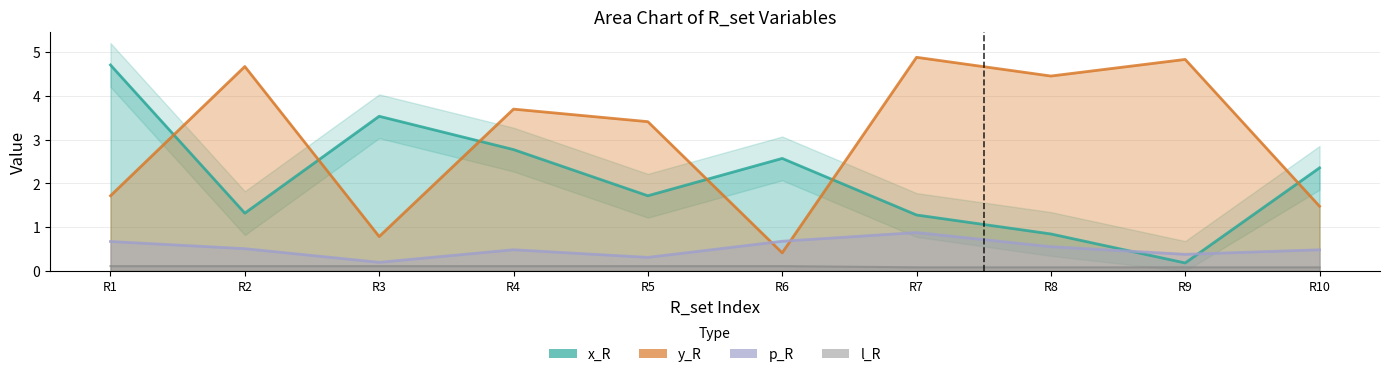

How many data points in x_R are less than 2?

5